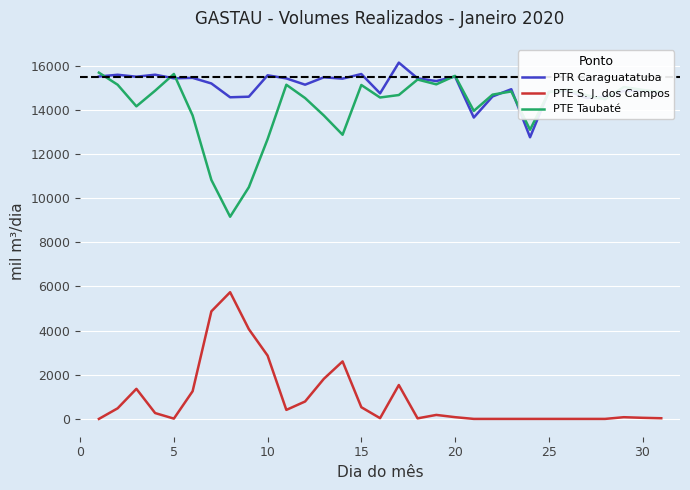

Which series has the largest total across all categories?

PTR Caraguatatuba